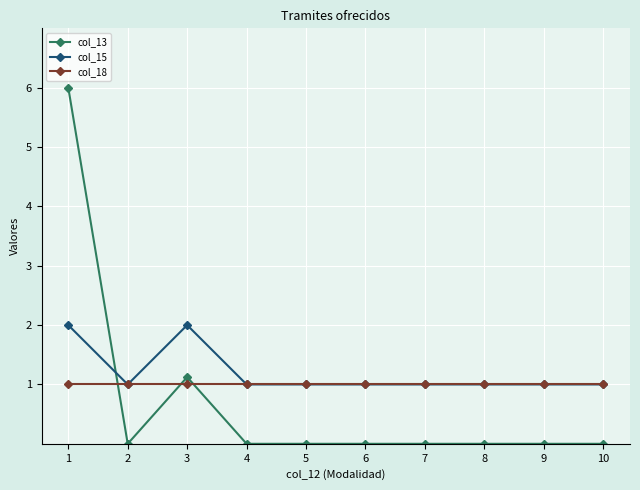

Does the chart have visible grid lines?

Yes